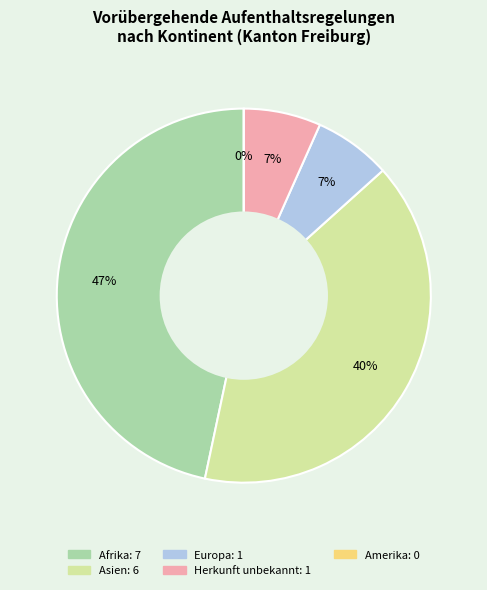

Is it true that Europa is 7% of the pie?

True